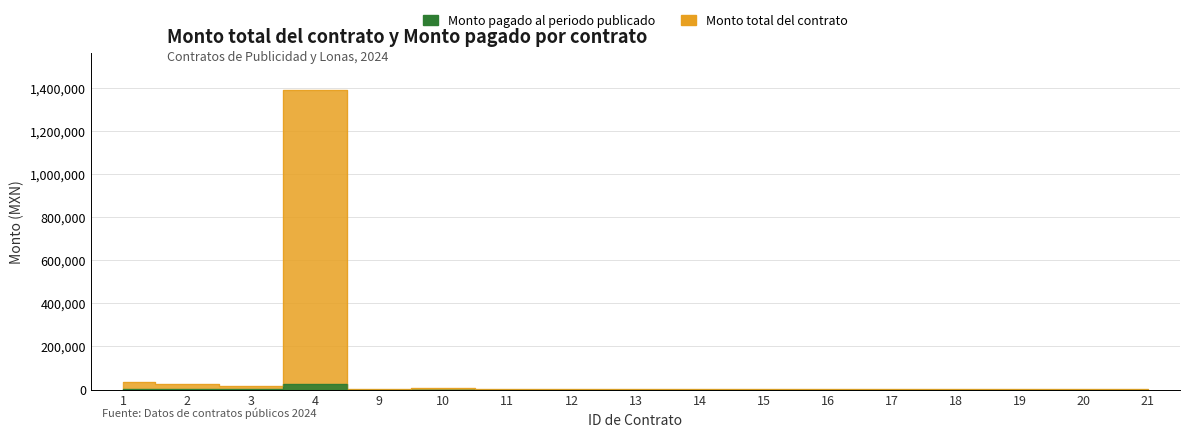

What is the difference between the Monto total del contrato values at 15 and 1?

34376.6